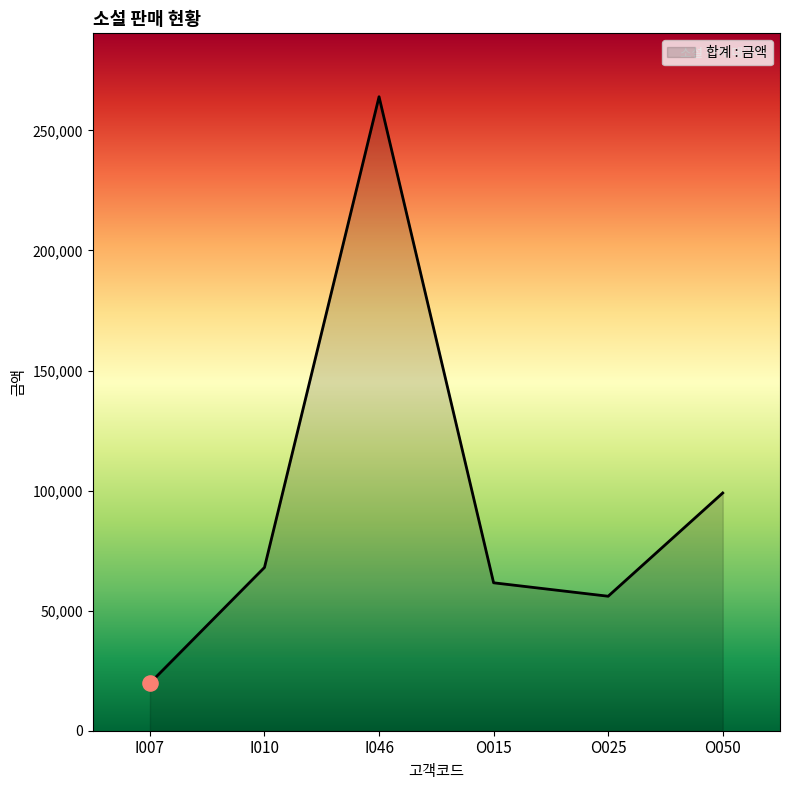

What is the ratio of the value at I046 to the value at I007?

13.3